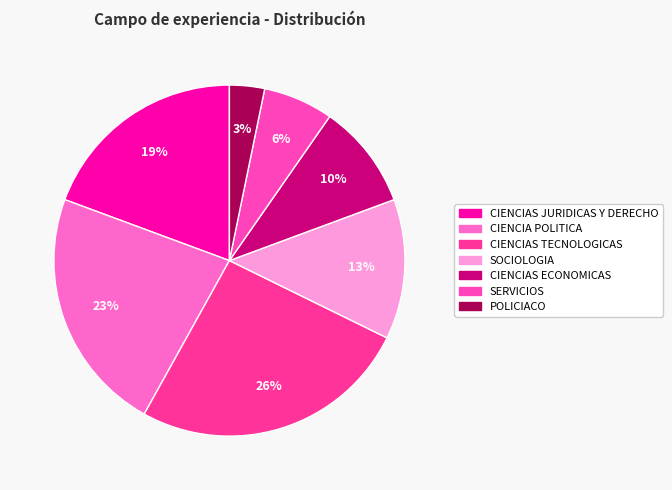

Between POLICIACO and CIENCIA POLITICA, which is larger?

CIENCIA POLITICA